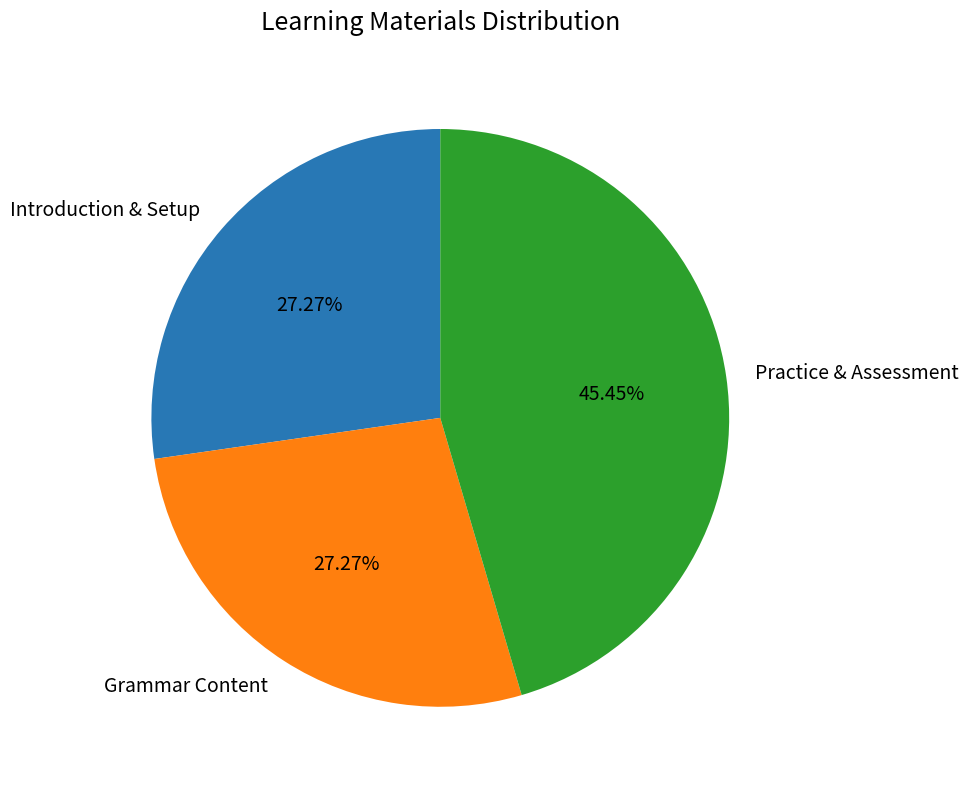

Which category has the biggest portion of the pie?

Practice & Assessment